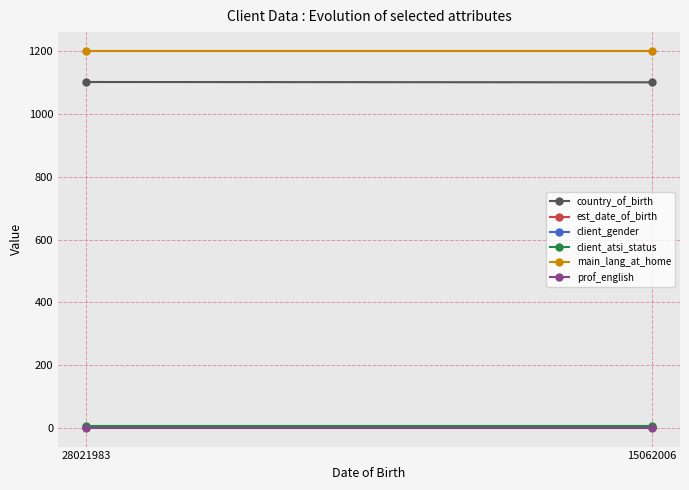

Reading left to right, what are all the values shown in this chart?

country_of_birth: 1102	1101
est_date_of_birth: 1	1
client_gender: 2	2
client_atsi_status: 4	4
main_lang_at_home: 1201	1201
prof_english: 0	0